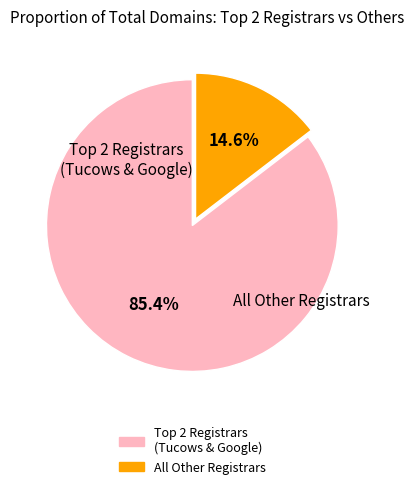

How many segments does this pie chart have?

2